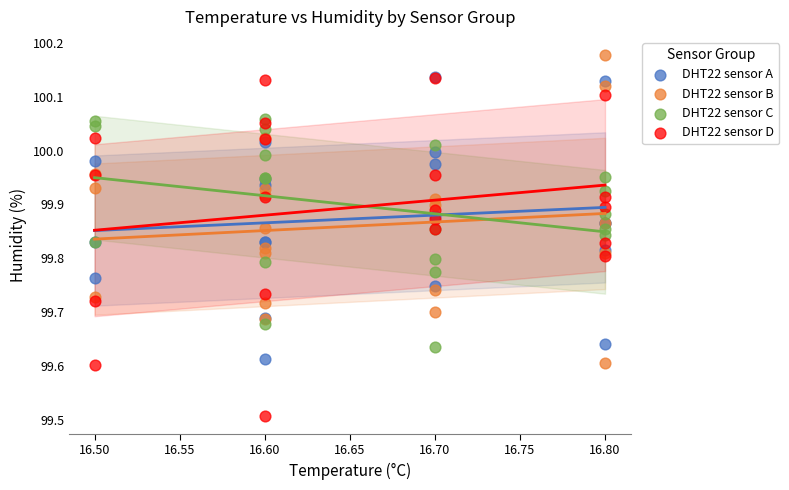

Which series has the largest Y range (max minus min)?

DHT22 sensor D